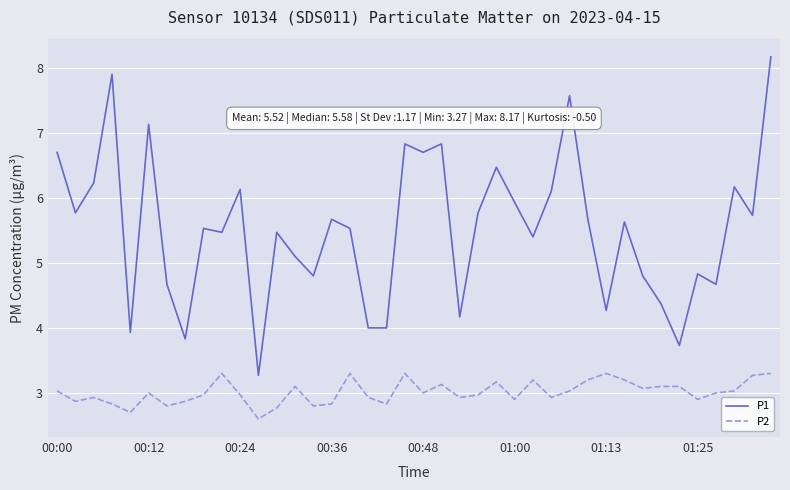

True or false: P1 and P2 cross at least once.

False